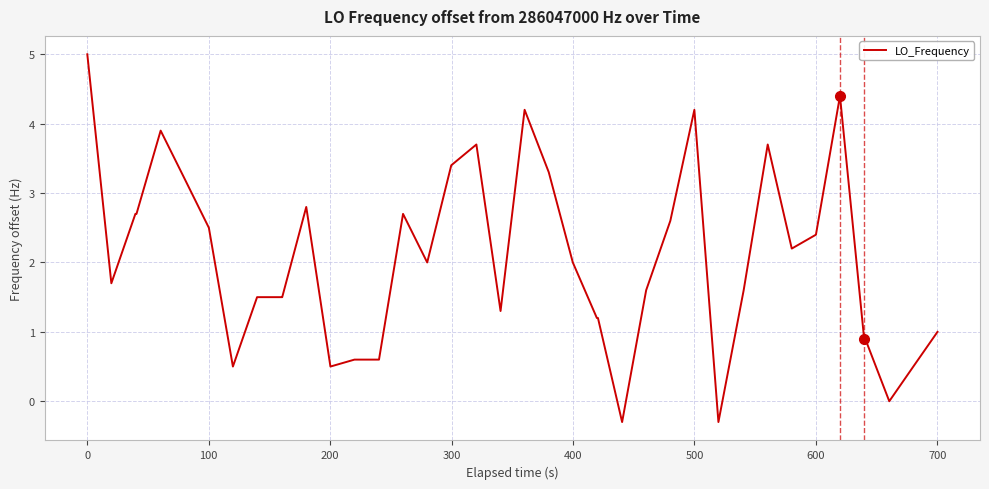

What is the minimum value shown in the chart?

-0.3